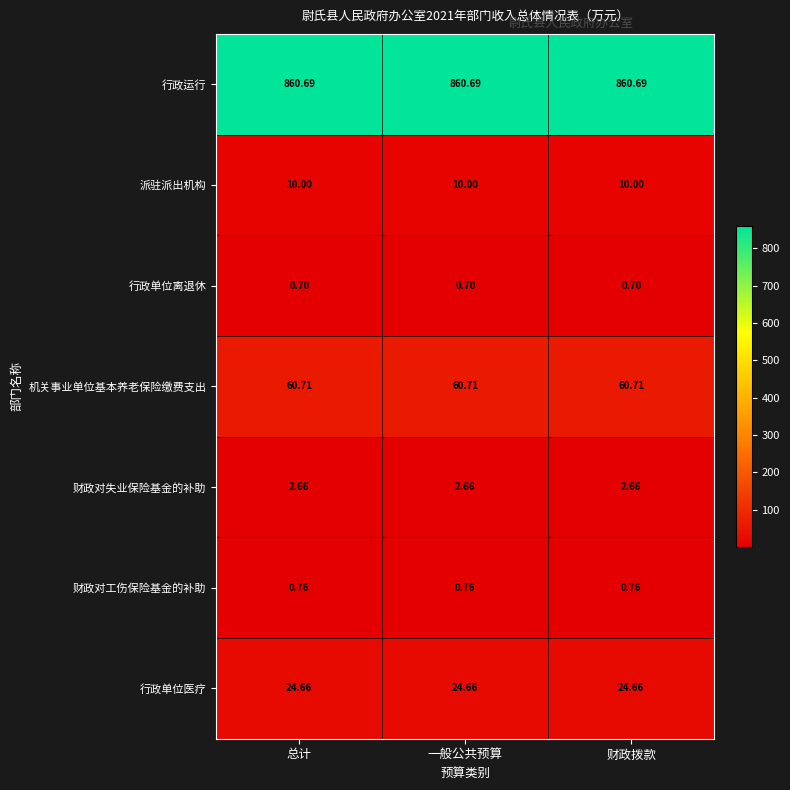

At how many categories does at least one series exceed 573?

3